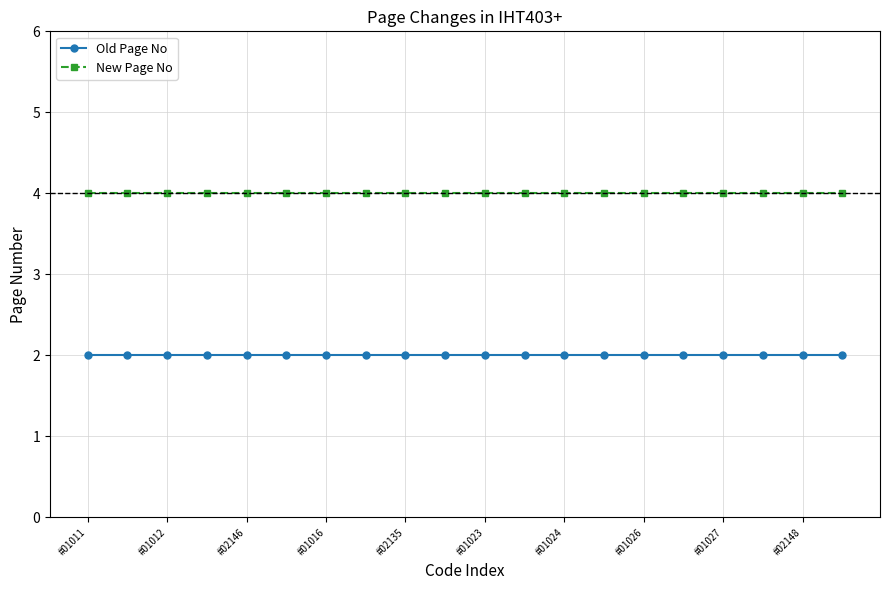

Which series has the largest total across all categories?

New Page No